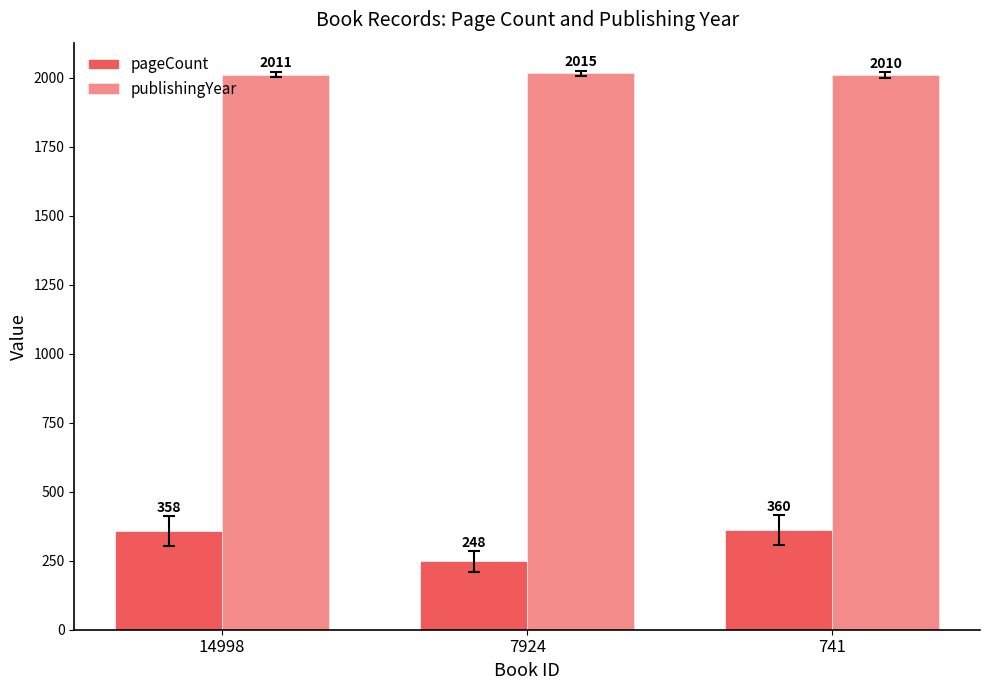

Between 7924 and 741, which is larger?

741